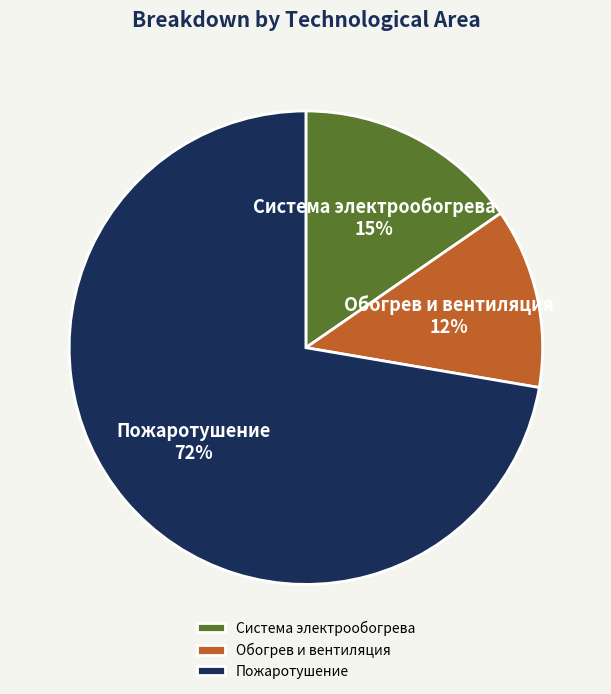

What is the smallest slice in the pie chart?

Обогрев и вентиляция